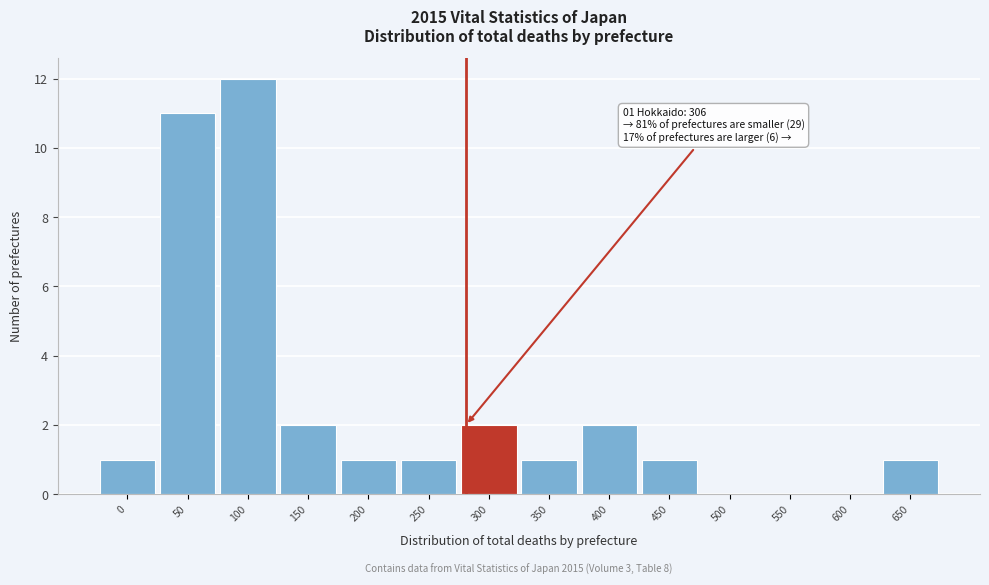

Reading right to left, transcribe all the data shown in this chart.

650=1	600=0	550=0	500=0	450=1	400=2	350=1	300=2	250=1	200=1	150=2	100=12	50=11	0=1